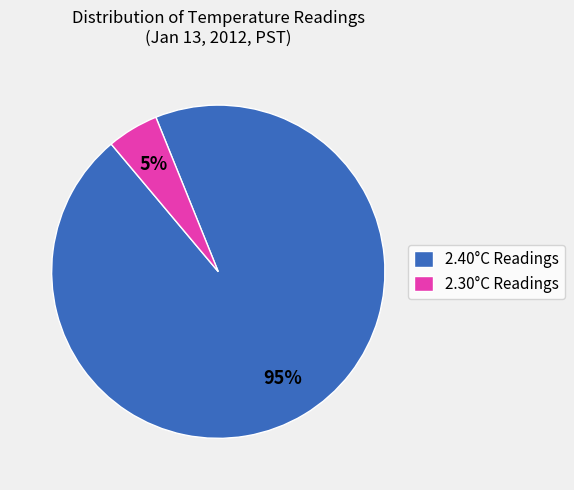

To the nearest percent, what is the difference between the largest and smallest slice percentages?

90%